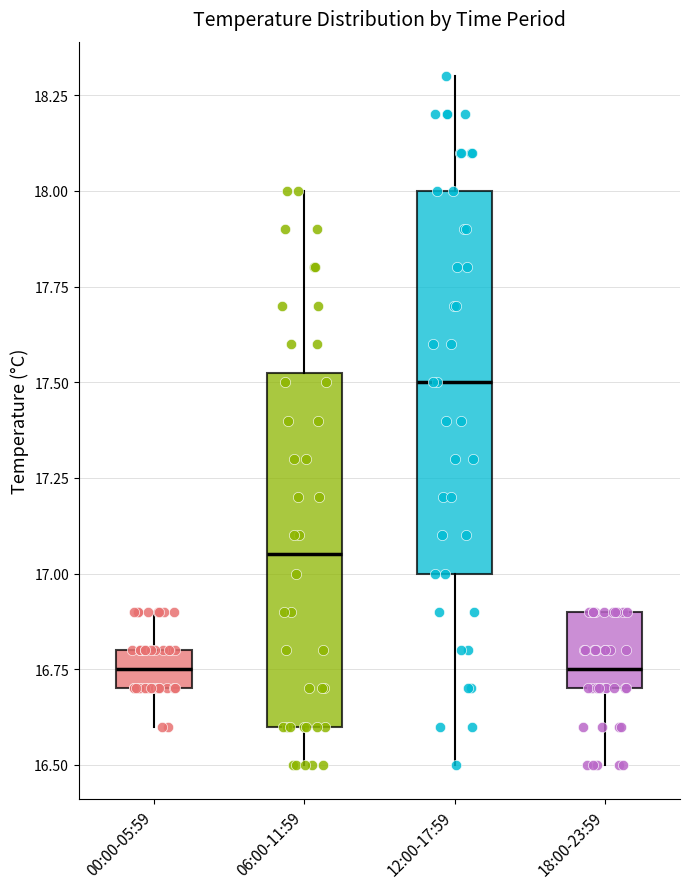

Which box is the tallest, from its lower edge to its upper edge?

12:00-17:59